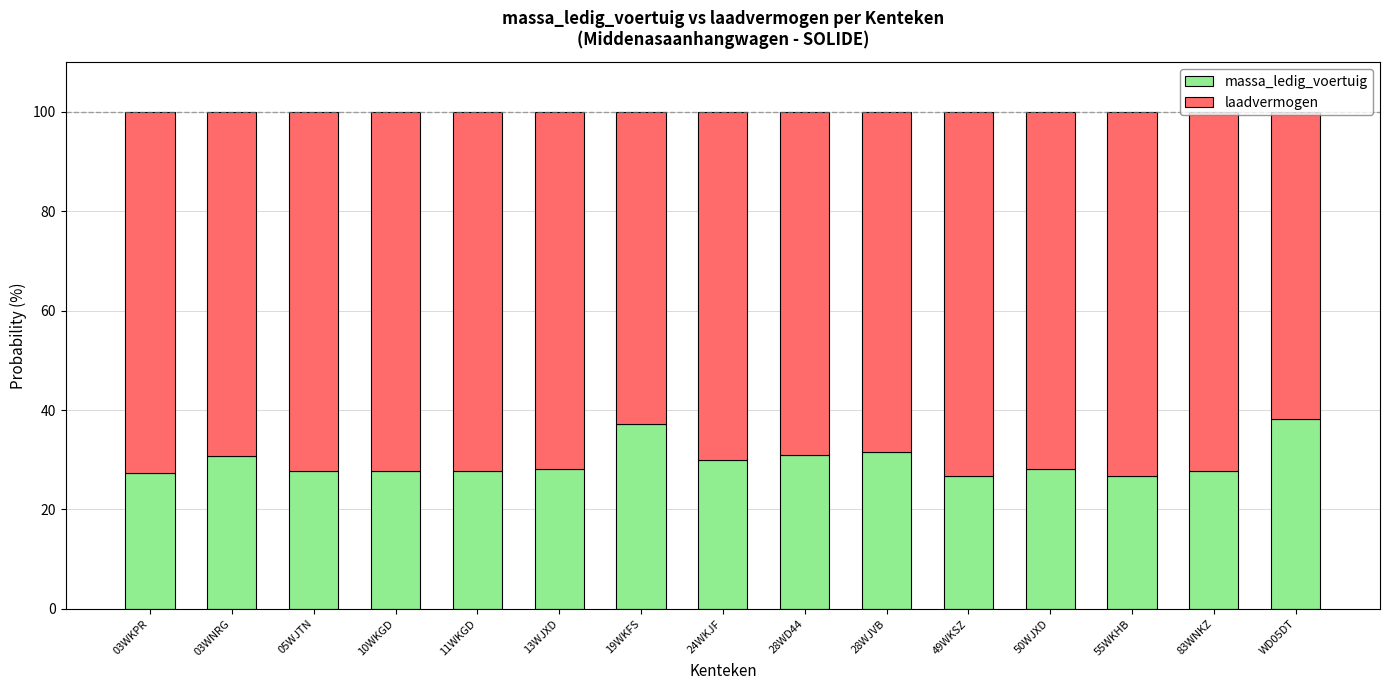

What is the minimum value for massa_ledig_voertuig?

26.7